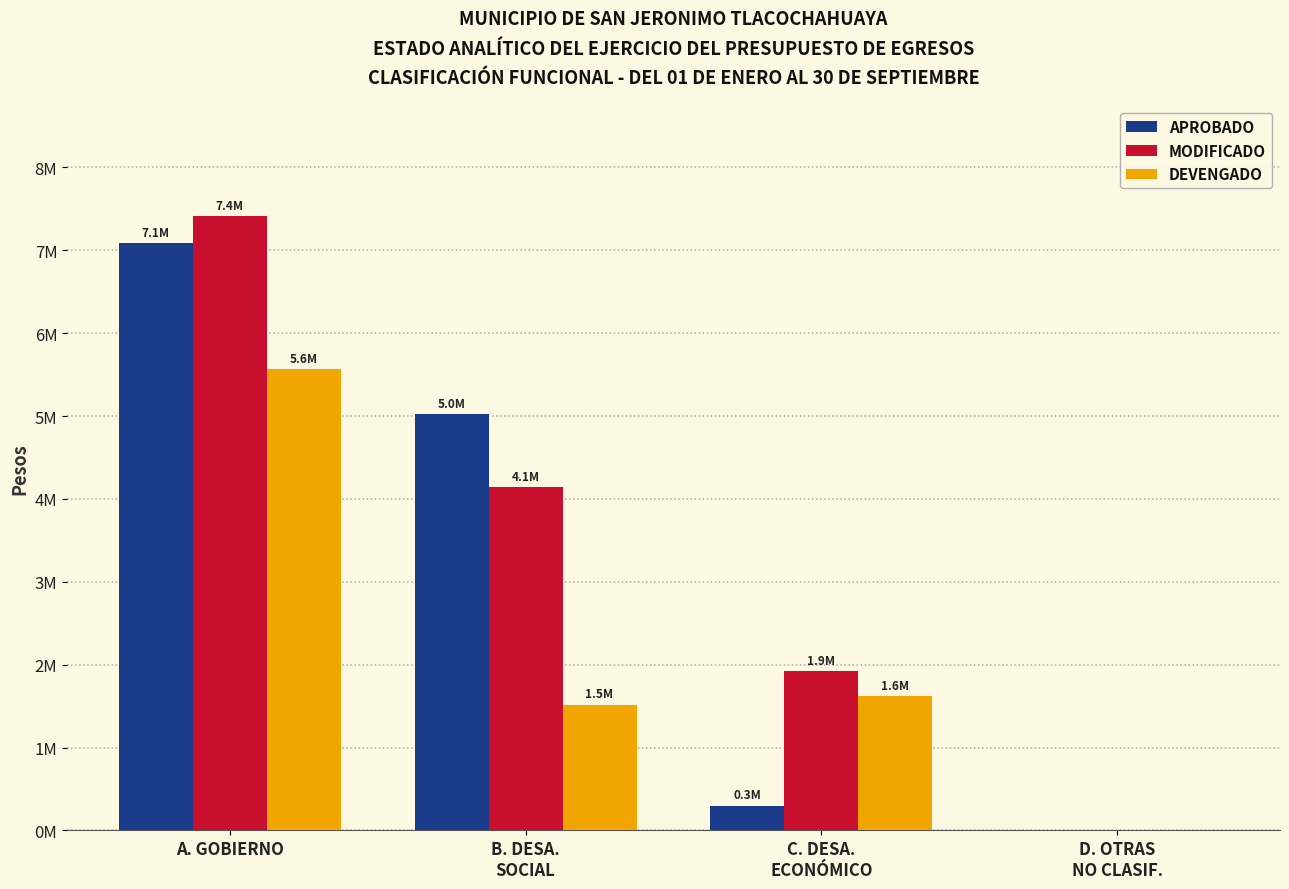

What is the highest value of the APROBADO series?

7086150.0